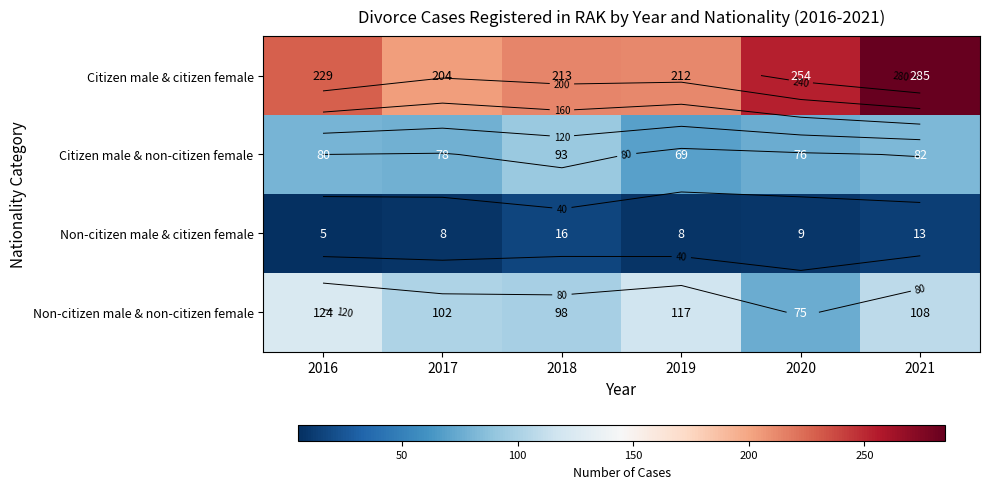

What is the sum of the Non-citizen male & non-citizen female values at 2020 and 2021?

183